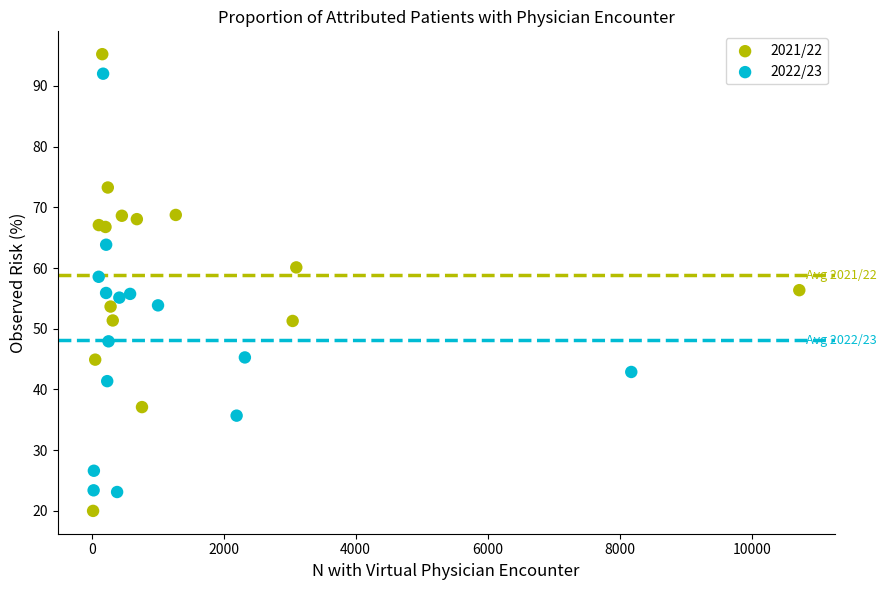

Which series has the widest spread of Y values?

2021/22